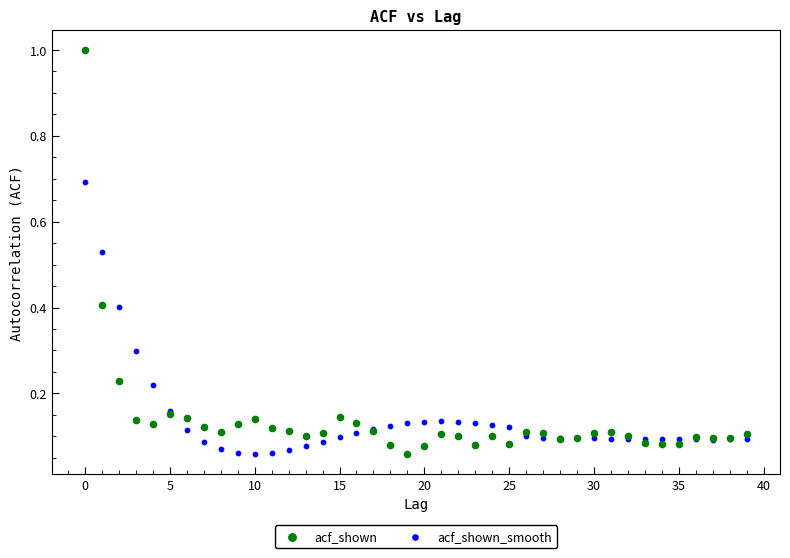

What are all the series names shown in the legend?

acf_shown, acf_shown_smooth